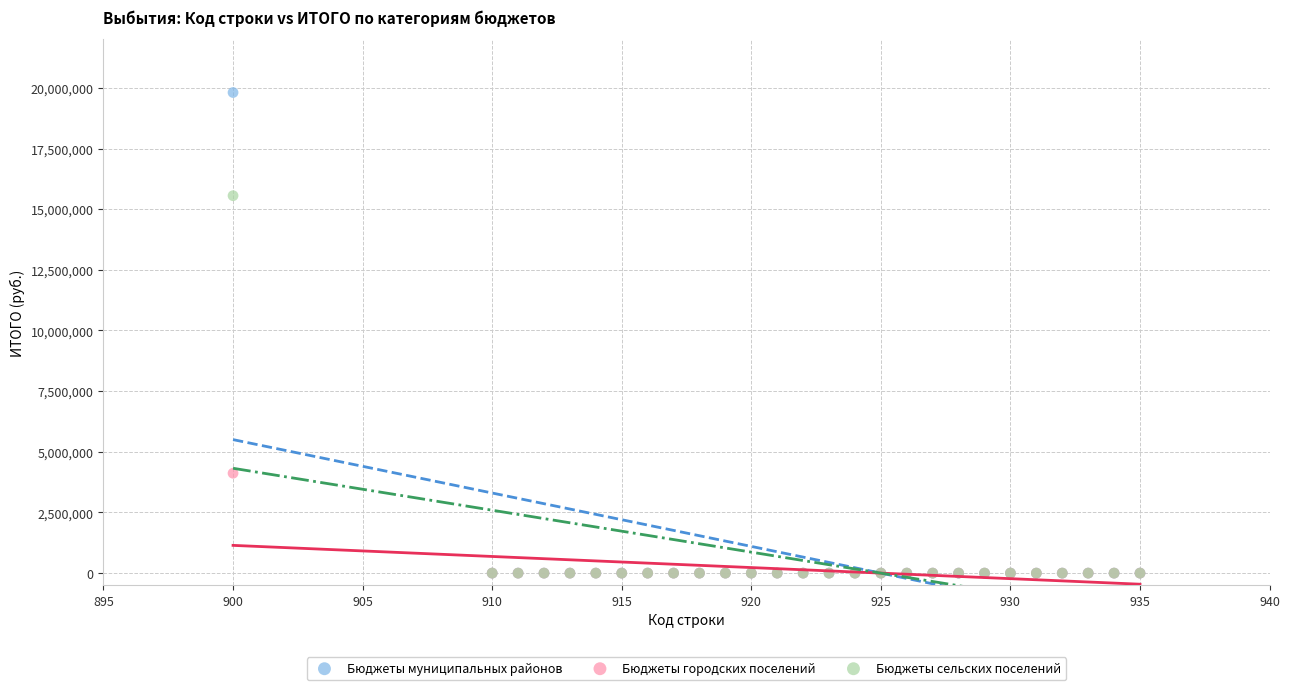

What are all the series names shown in the legend?

Бюджеты муниципальных районов, Бюджеты городских поселений, Бюджеты сельских поселений